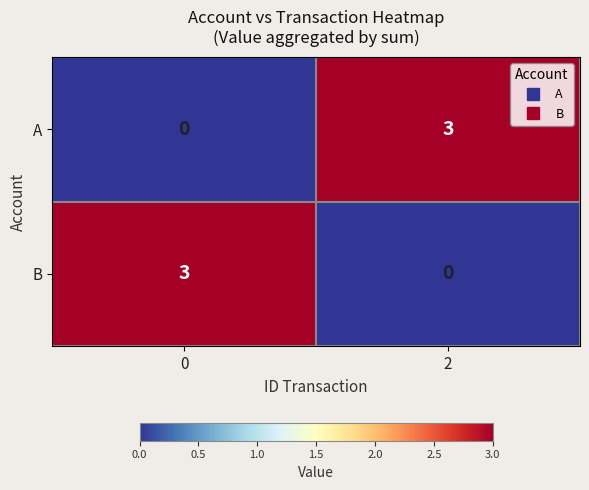

What is the maximum value for A?

3